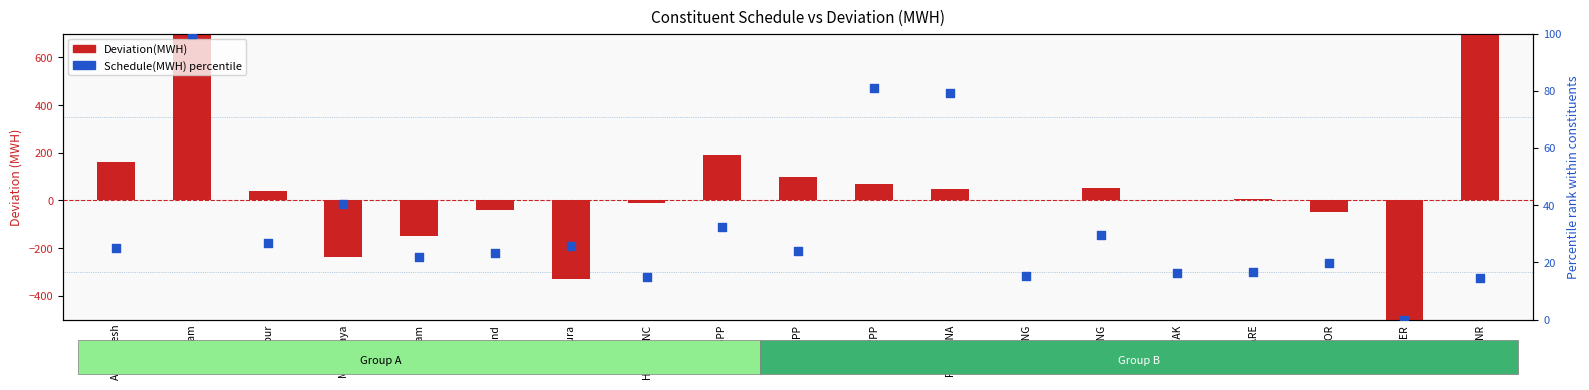

At which category is the sum across all series the highest?

Assam